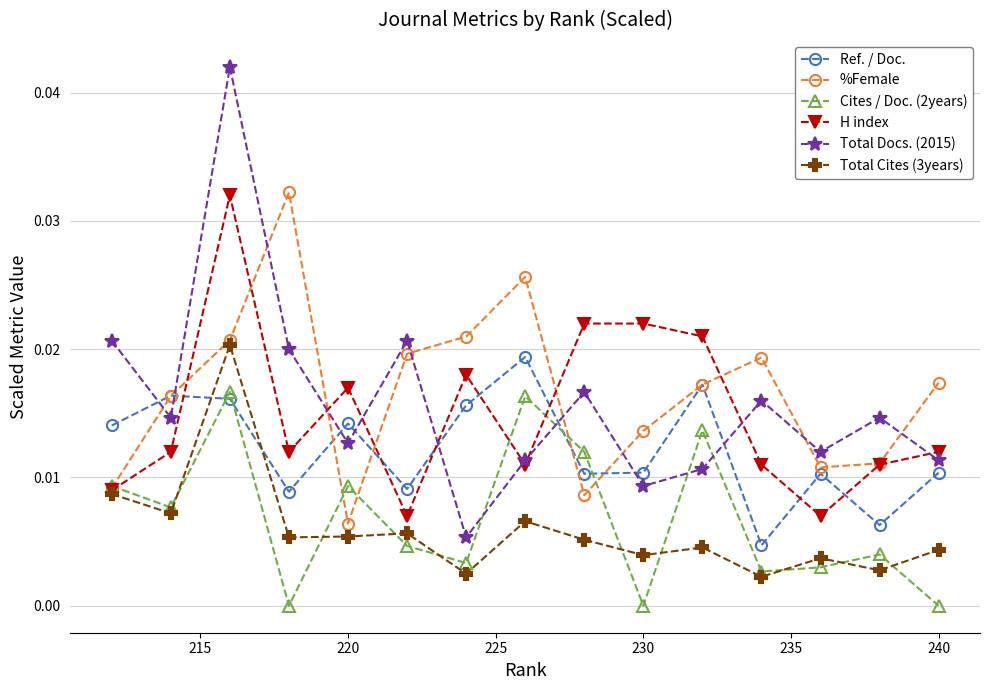

In Cites / Doc. (2years), how many points are lower than both neighbors (excluding endpoints)?

5